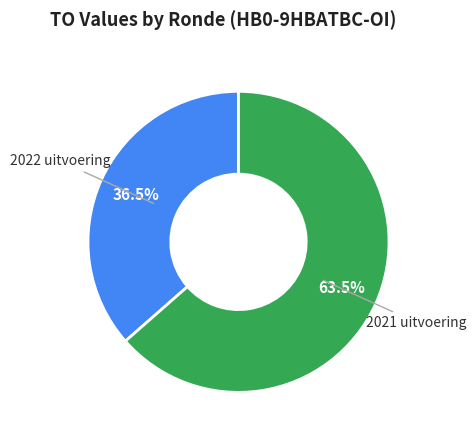

To the nearest percent, what is the difference between the 2021 uitvoering and 2022 uitvoering slice percentages?

27%